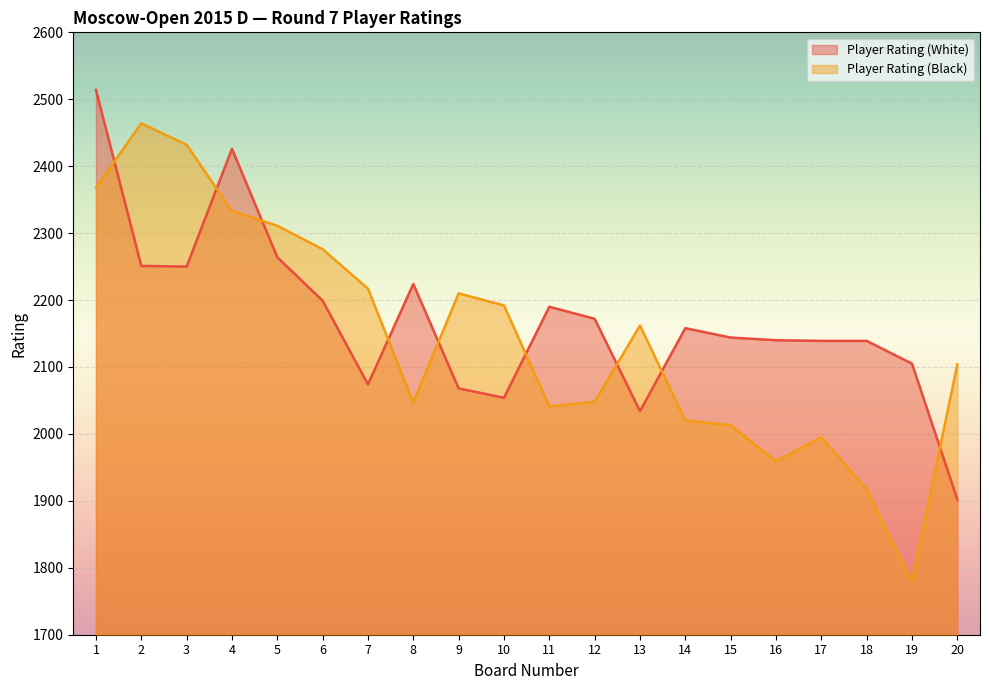

What is the minimum value for Player Rating (Black)?

1779